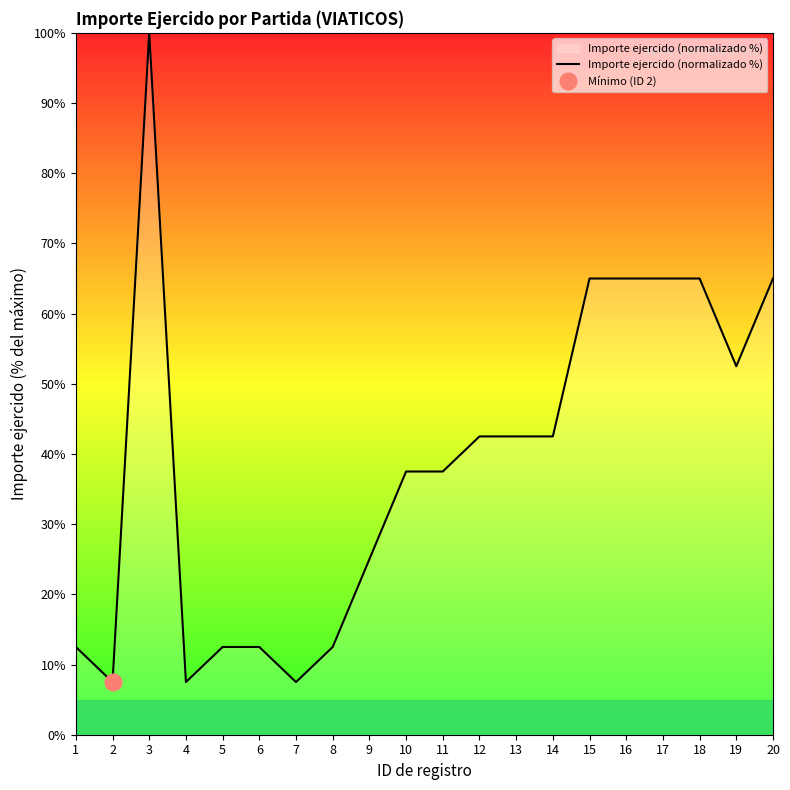

The chart shows a value of 7.5 at 7. True or false?

True